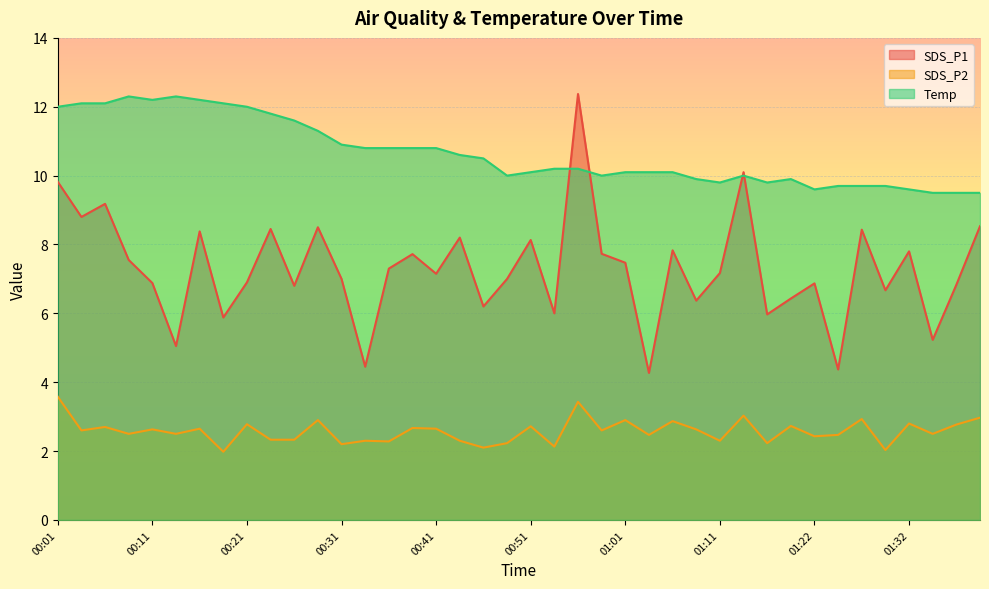

What is the sum of all SDS_P2 values?

103.2